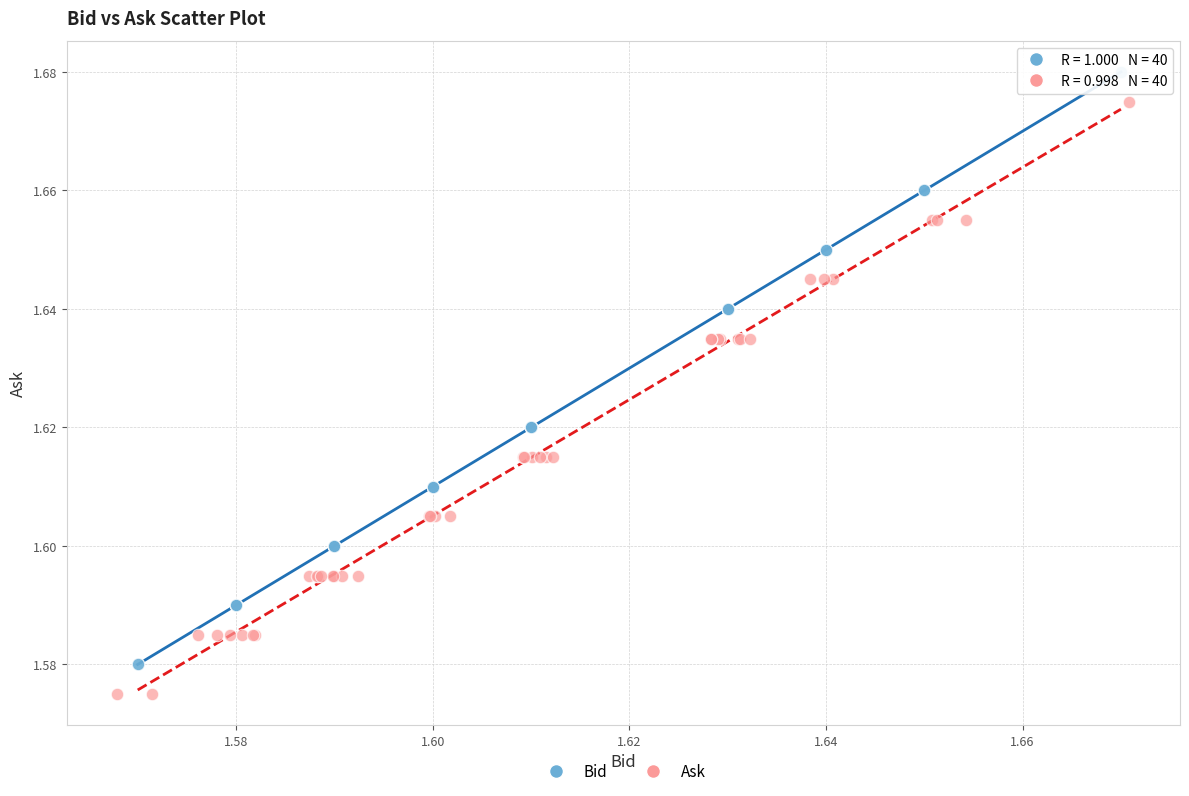

Which series contains the lowest Y value?

Ask